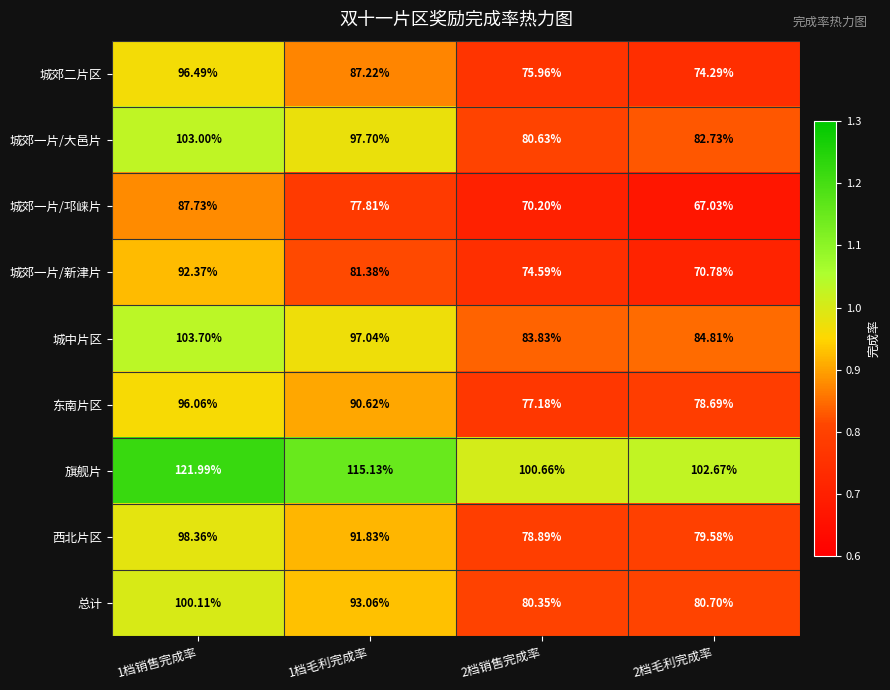

Rank the series by their maximum value, from lowest to highest.

城郊一片/邛崃片, 城郊一片/新津片, 东南片区, 城郊二片区, 西北片区, 总计, 城郊一片/大邑片, 城中片区, 旗舰片